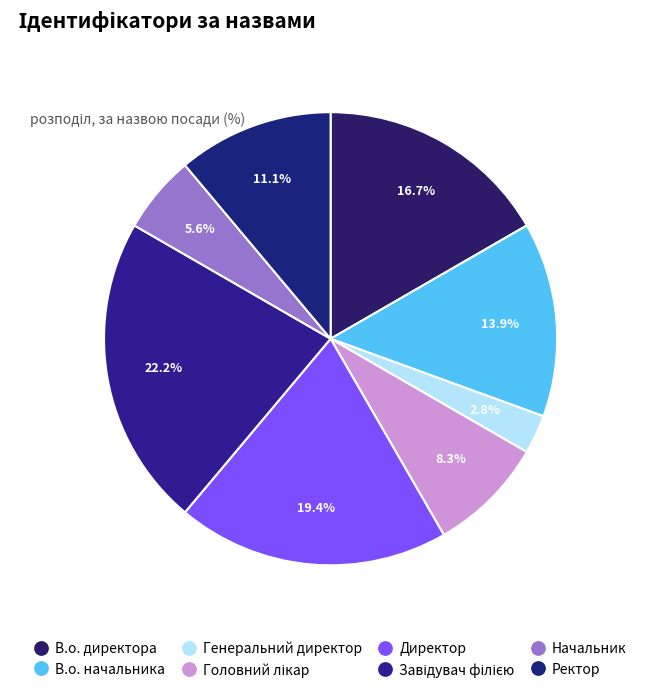

Which category has the biggest portion of the pie?

Завідувач філією